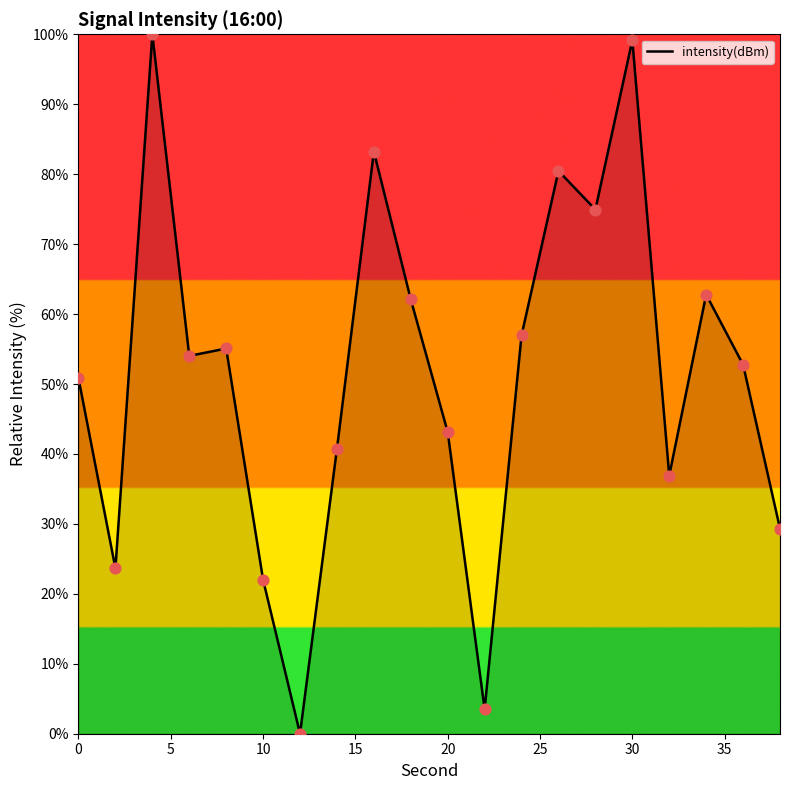

What is the maximum value shown in the chart?

100.0